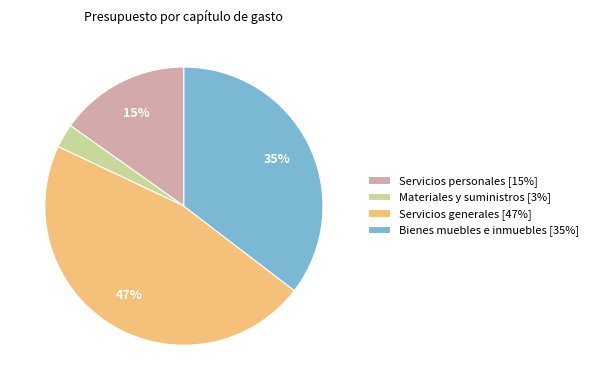

True or false: Bienes muebles e inmuebles [35%] accounts for 35% of the total.

True